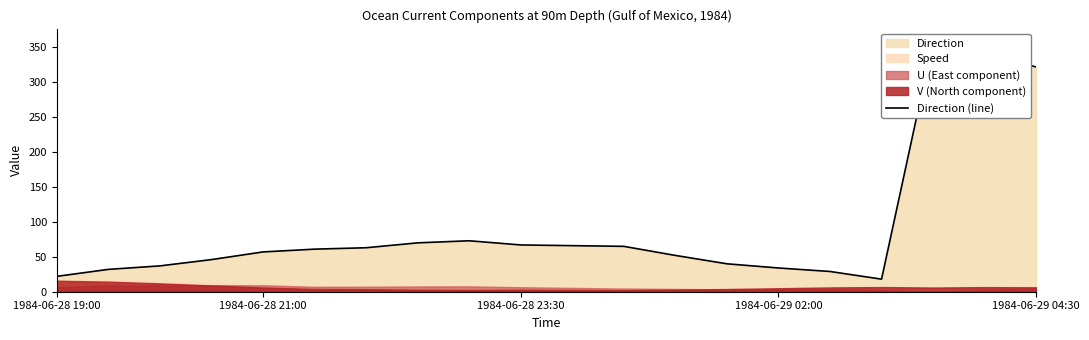

The value at 16 is 18. True or false?

True